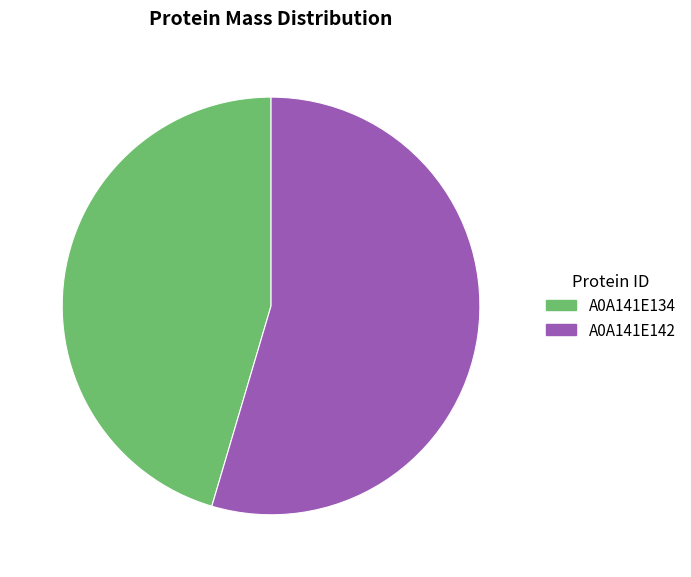

Rank the categories by value from highest to lowest.

A0A141E142, A0A141E134